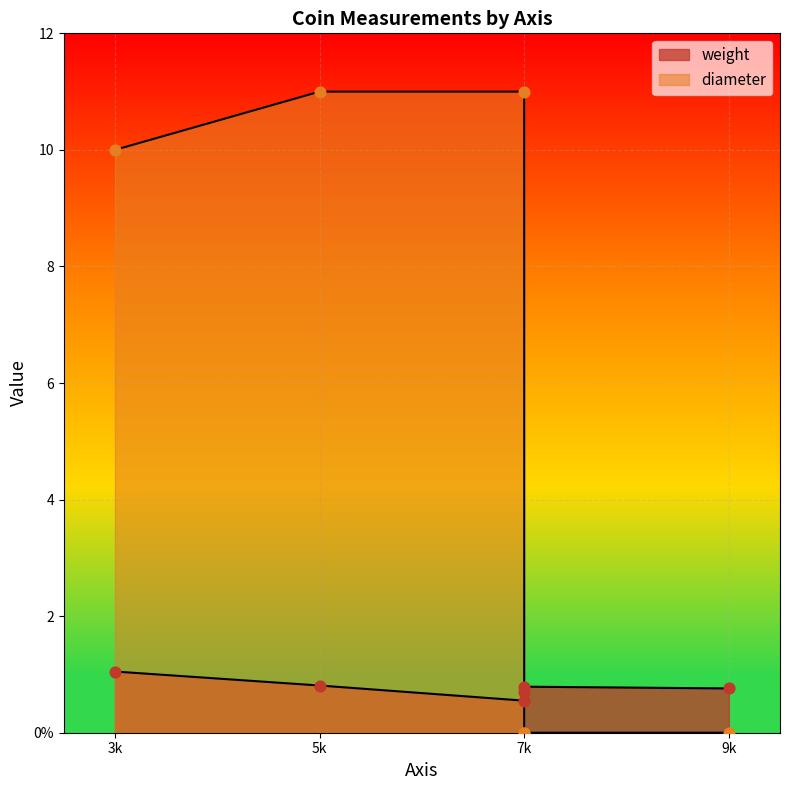

Which series contains the lowest Y value?

diameter